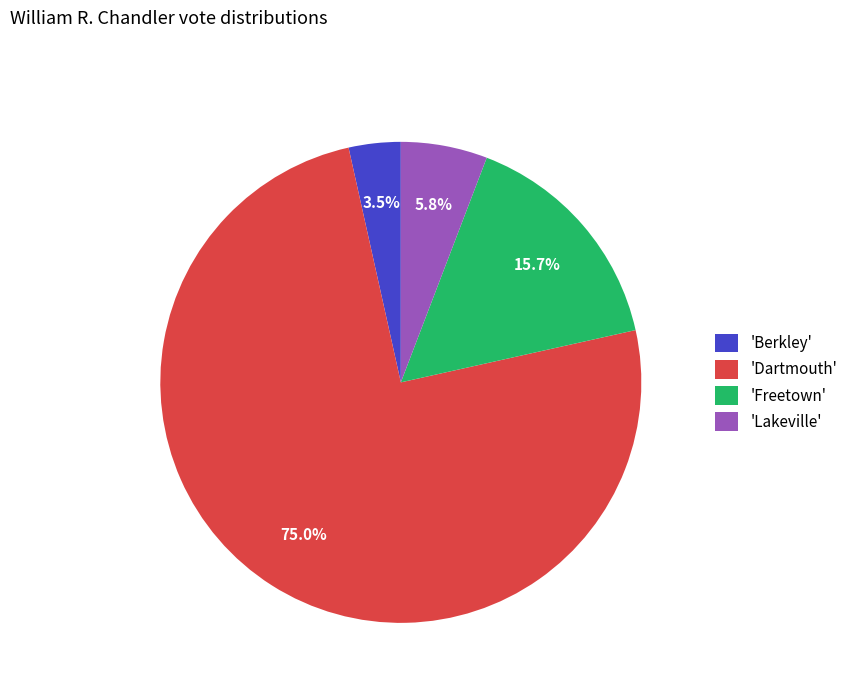

Which category has the smallest portion of the pie?

'Berkley'